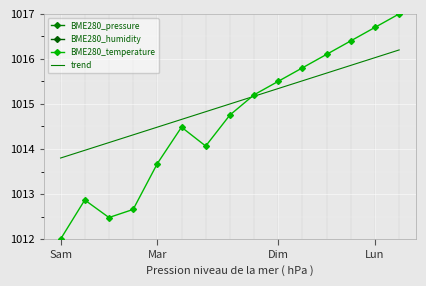

At which label does BME280_temperature reach its minimum?

Sam